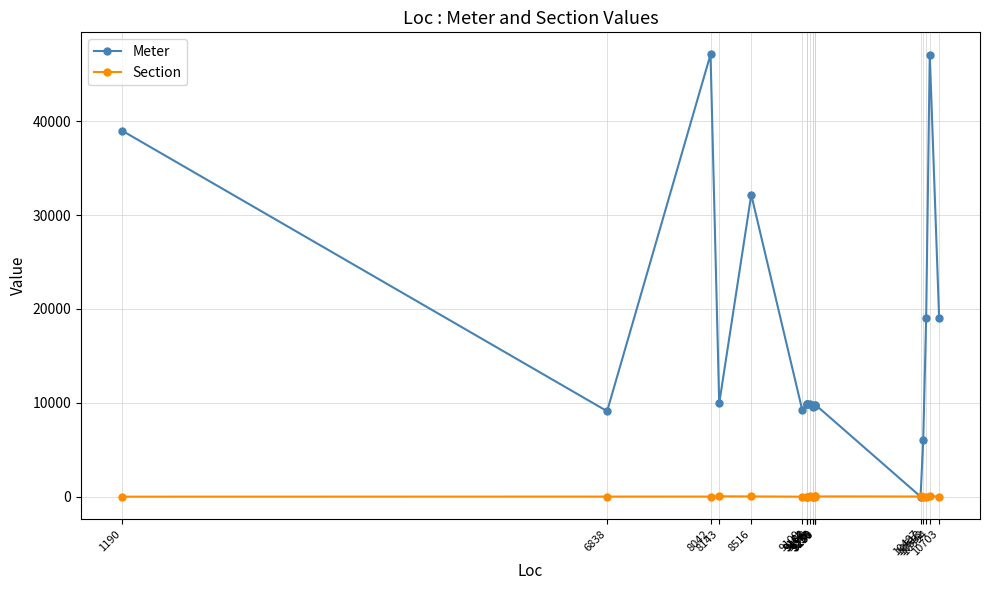

Which series ends up on top after the final intersection of Meter and Section?

Meter